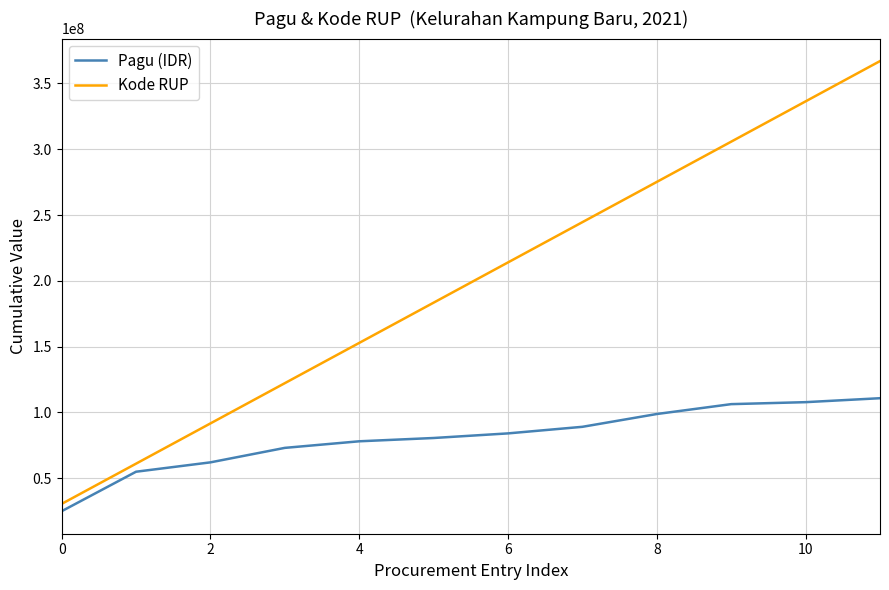

What is the difference between the second highest and second lowest values in the Kode RUP series?

275193641